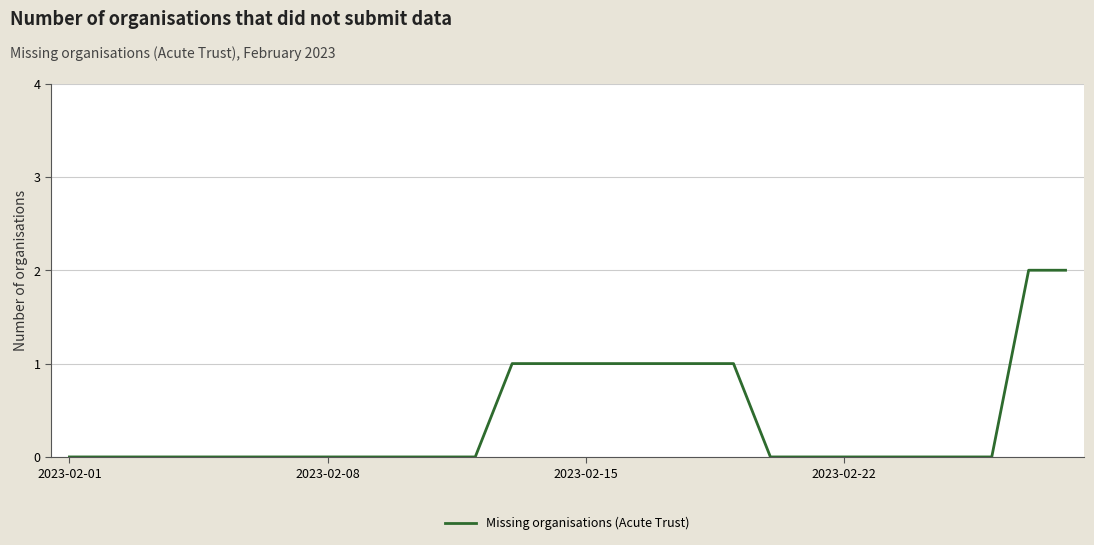

How many lines are shown in the chart?

1